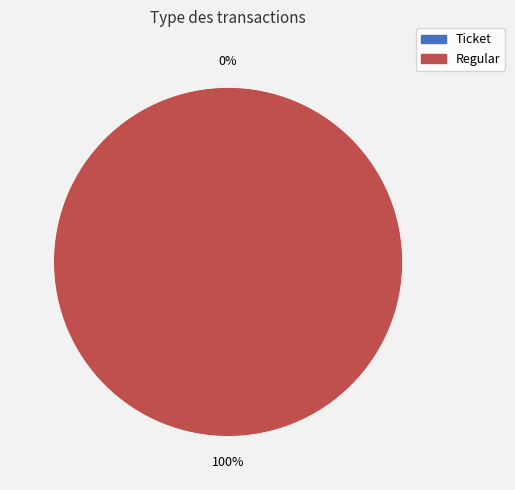

What is the total percentage of Ticket and Regular?

100.0%